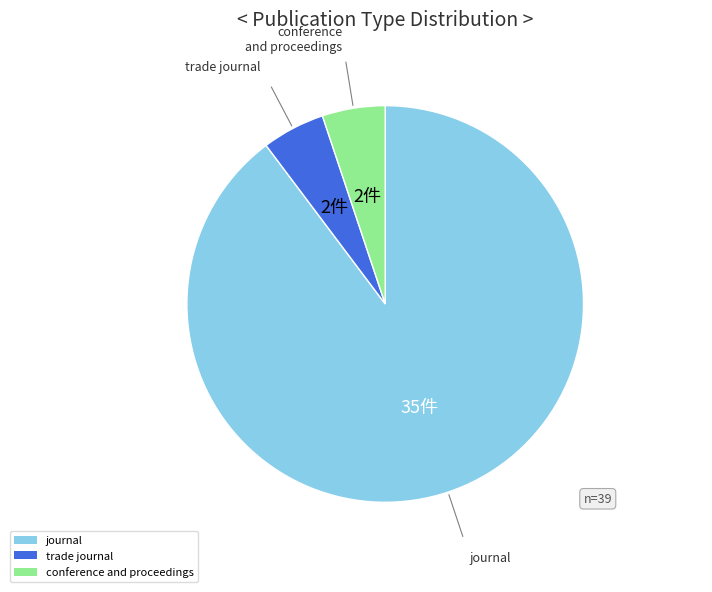

Is it true that journal is 90% of the pie?

True